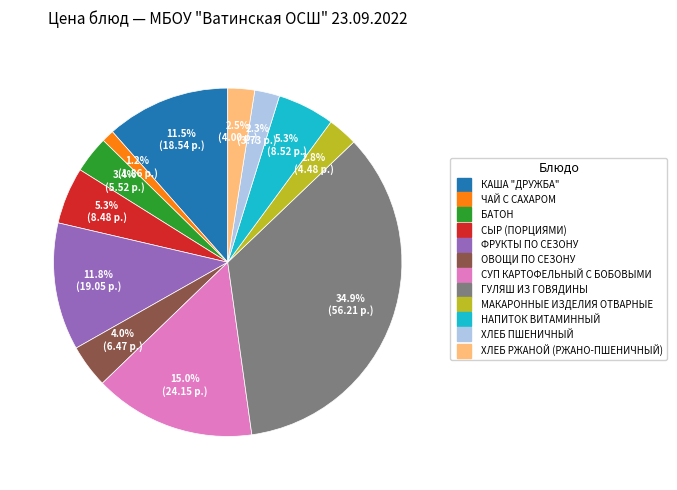

To the nearest percent, what is the combined percentage of ХЛЕБ РЖАНОЙ (РЖАНО-ПШЕНИЧНЫЙ) and ФРУКТЫ ПО СЕЗОНУ?

14%